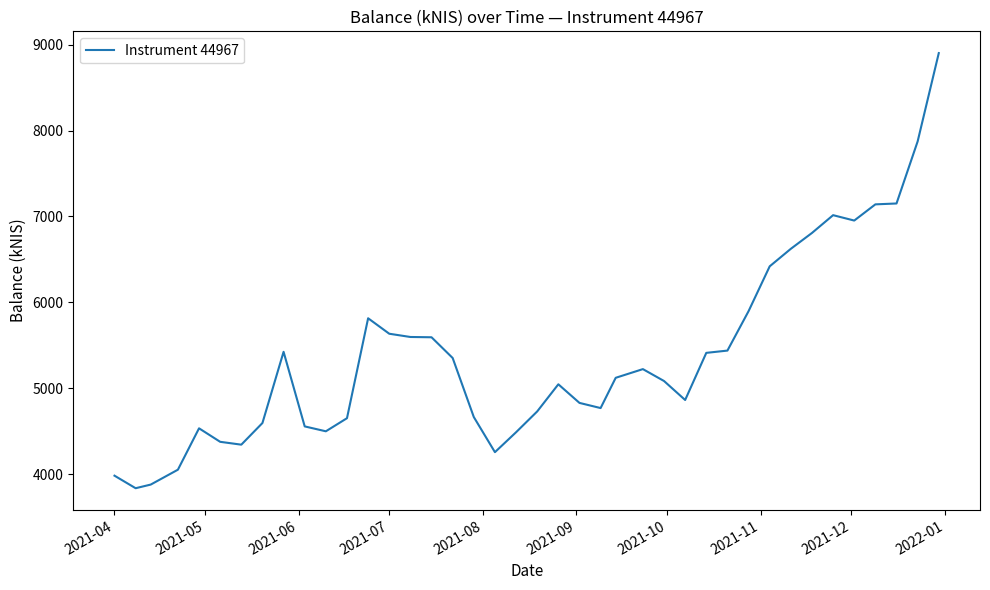

What is the minimum value shown in the chart?

3835.6